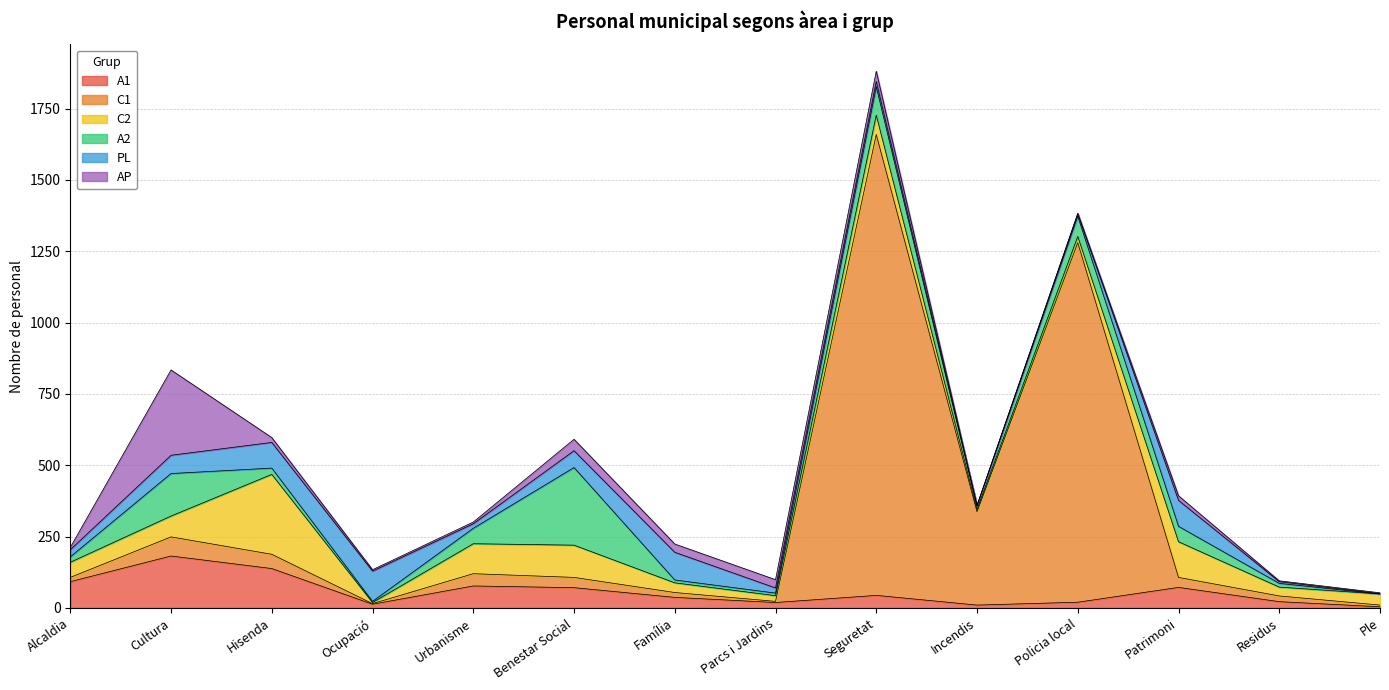

What is the difference between the maximum and minimum values in the C2 series?

276